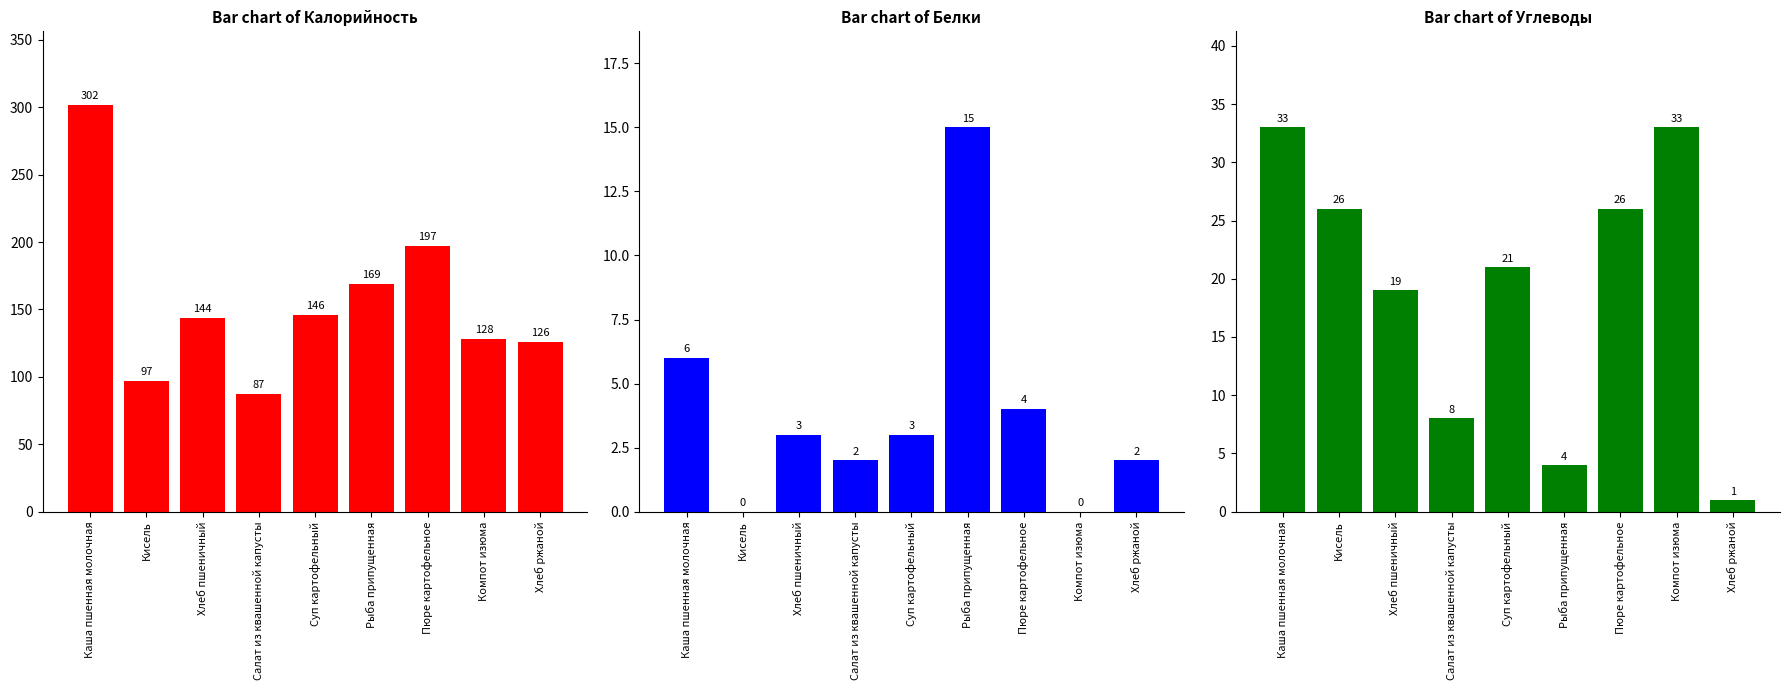

The value of Углеводы at Суп картофельный is 32. True or false?

False